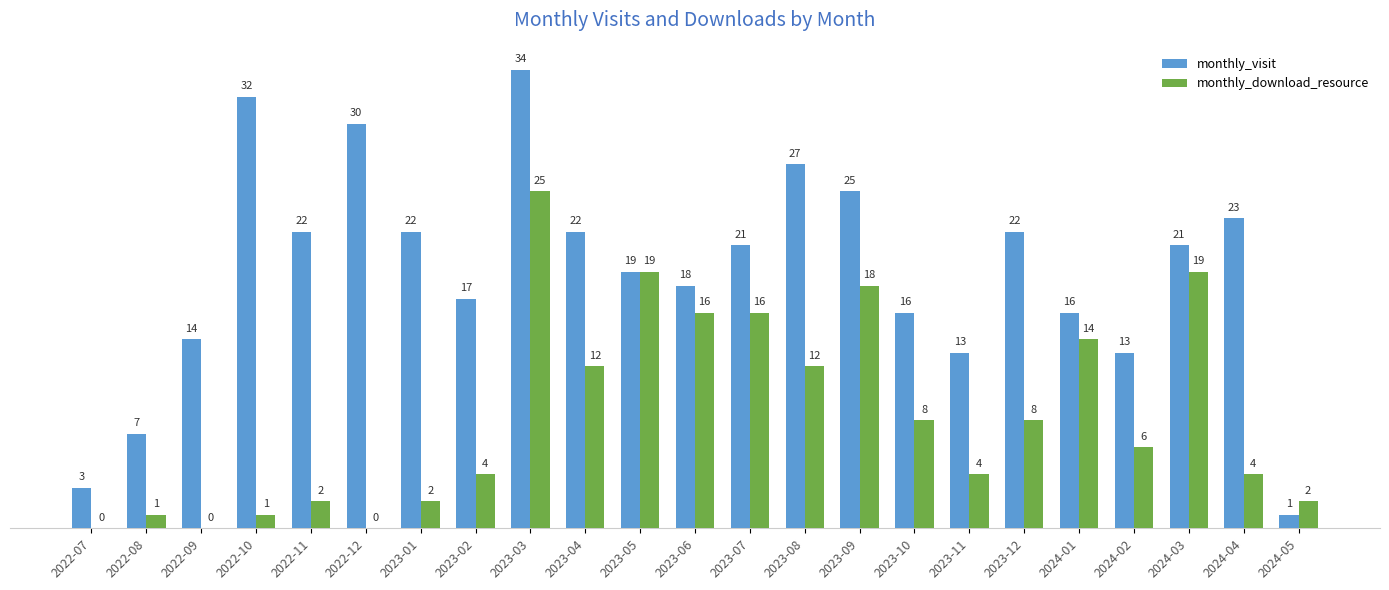

What is the greatest value displayed?

34